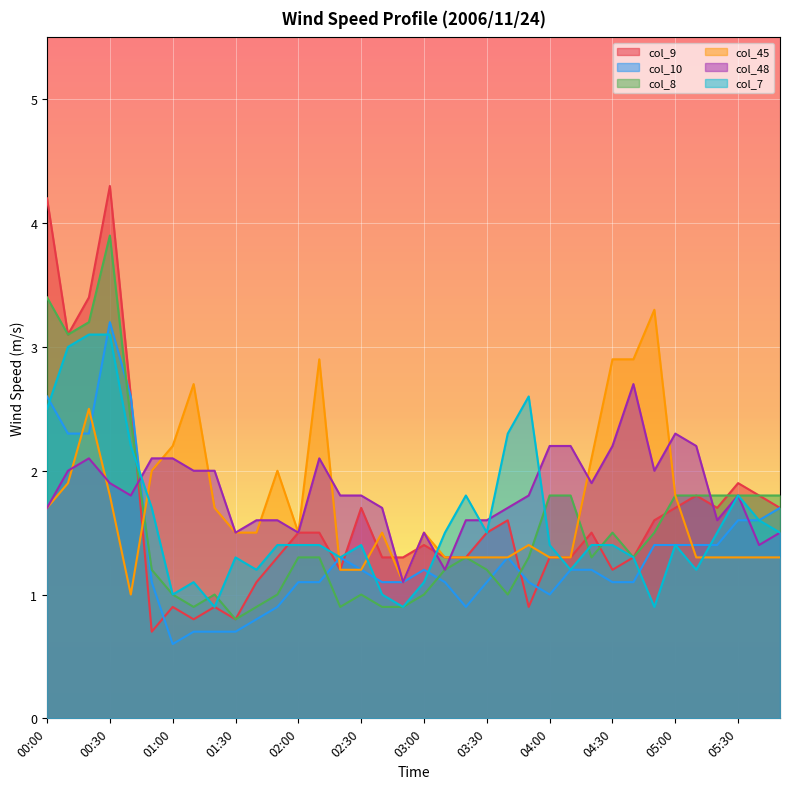

What is the difference between the maximum and second lowest values in the col_10 series?

2.5